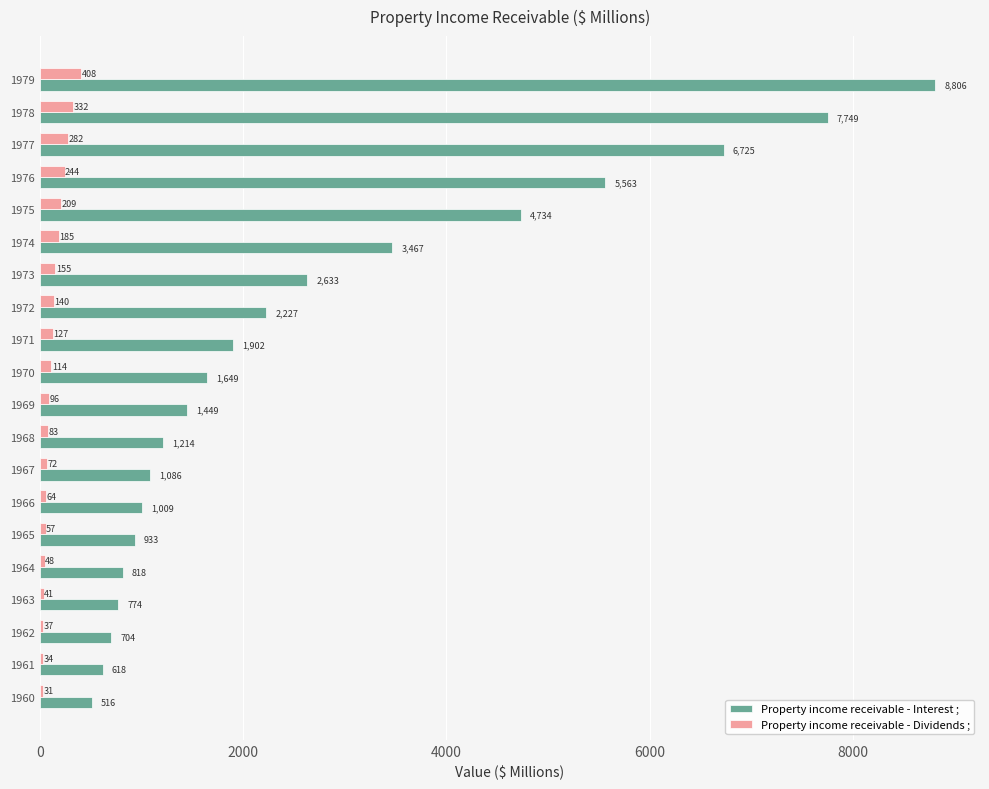

What value does the Property income receivable - Dividends ; series have at 1961?

34